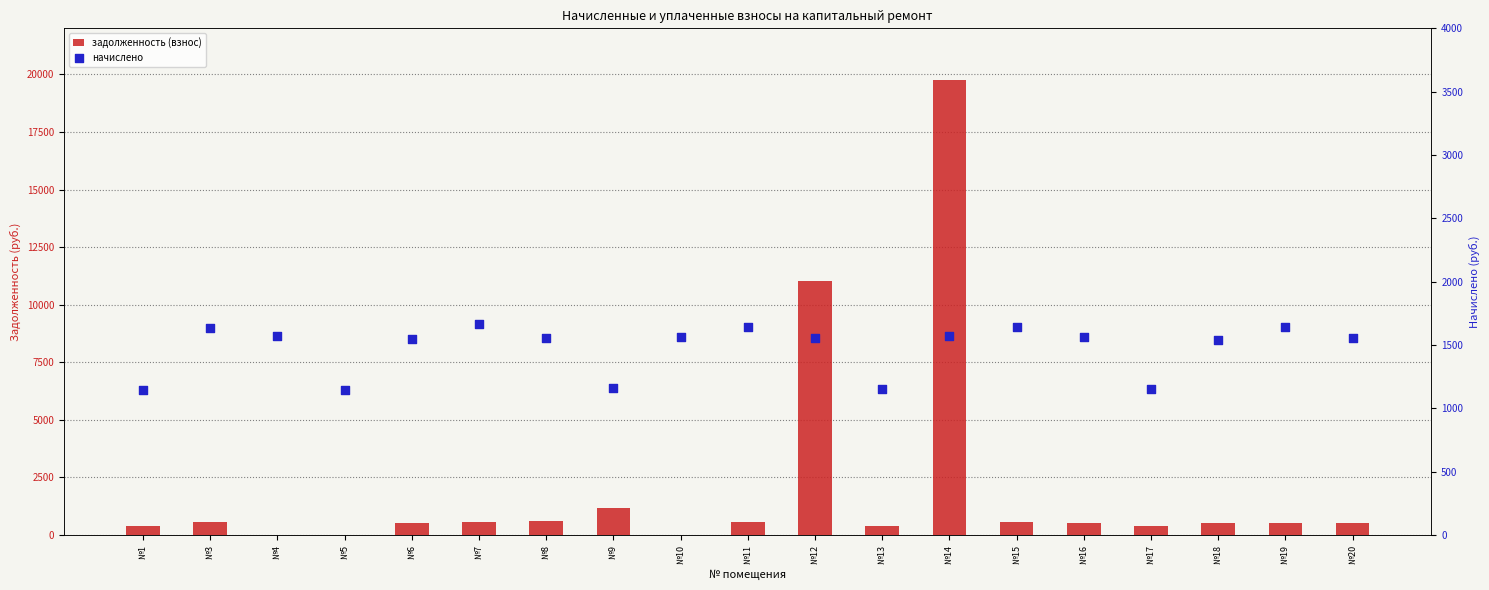

Which series contains the highest Y value?

задолженность (взнос)